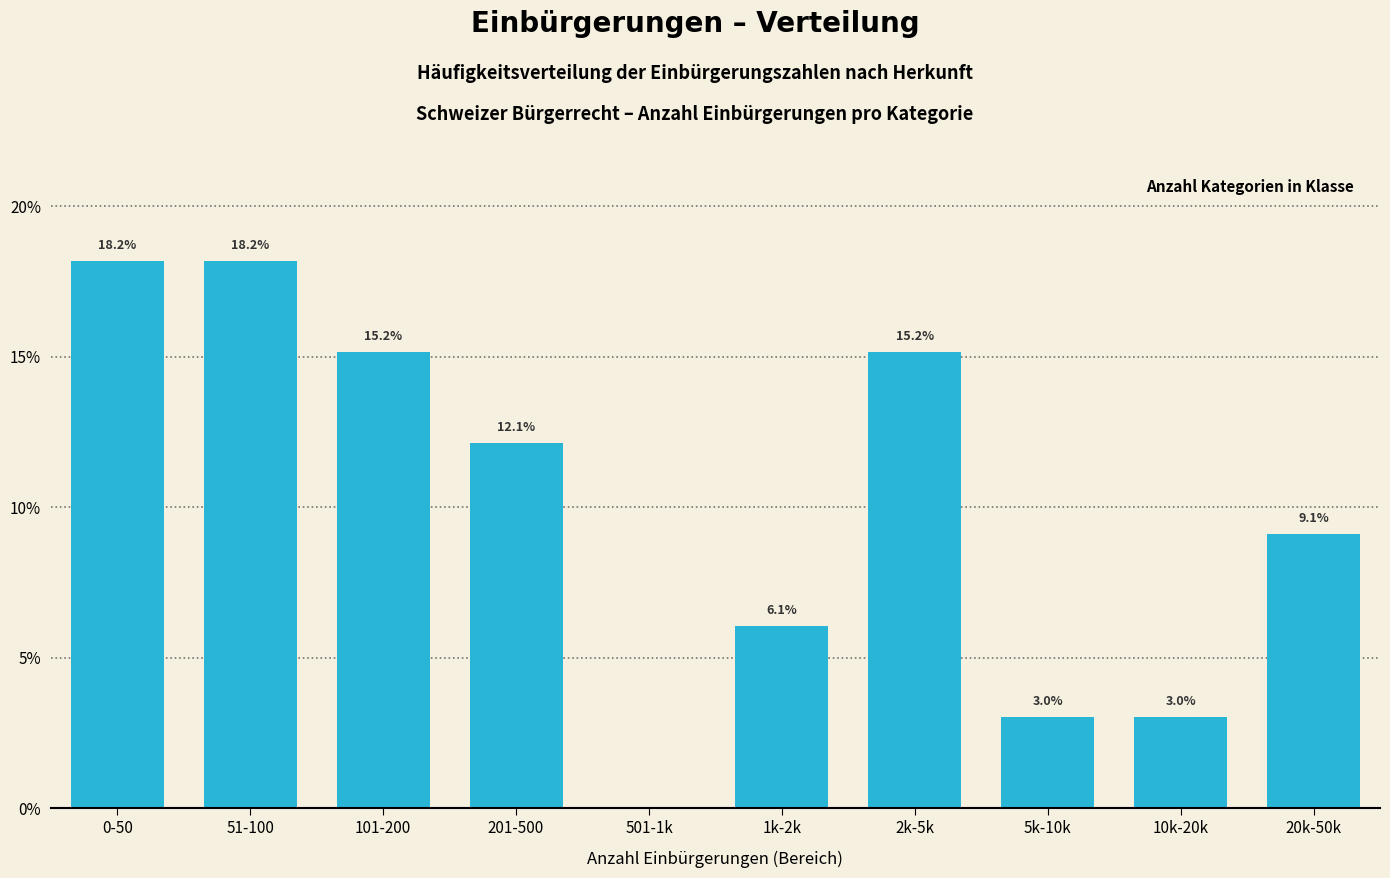

Reading left to right, list all the values displayed in this chart.

0-50=18.2	51-100=18.2	101-200=15.2	201-500=12.1	501-1k=0.0	1k-2k=6.1	2k-5k=15.2	5k-10k=3.0	10k-20k=3.0	20k-50k=9.1